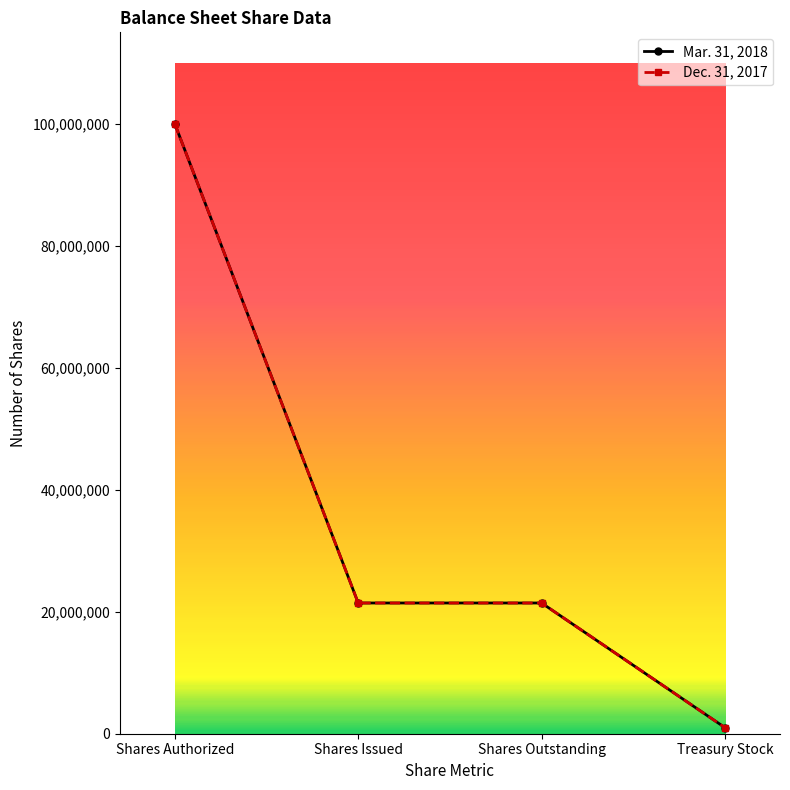

What is the value of the Mar. 31, 2018 point at the 3rd from the left?

21433752